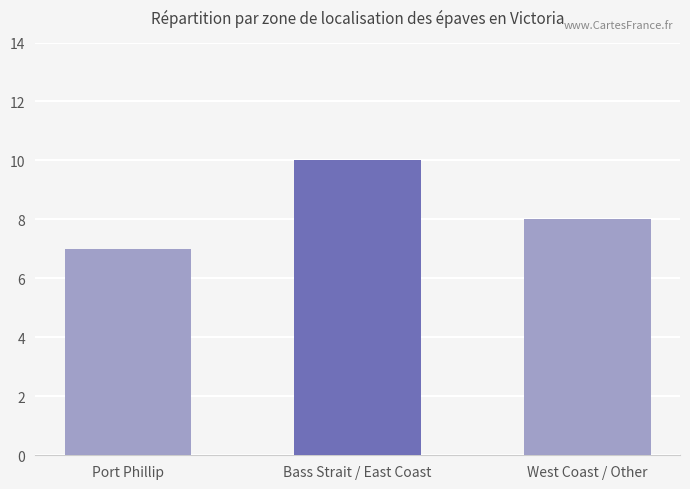

What is the difference between the maximum and minimum values?

3